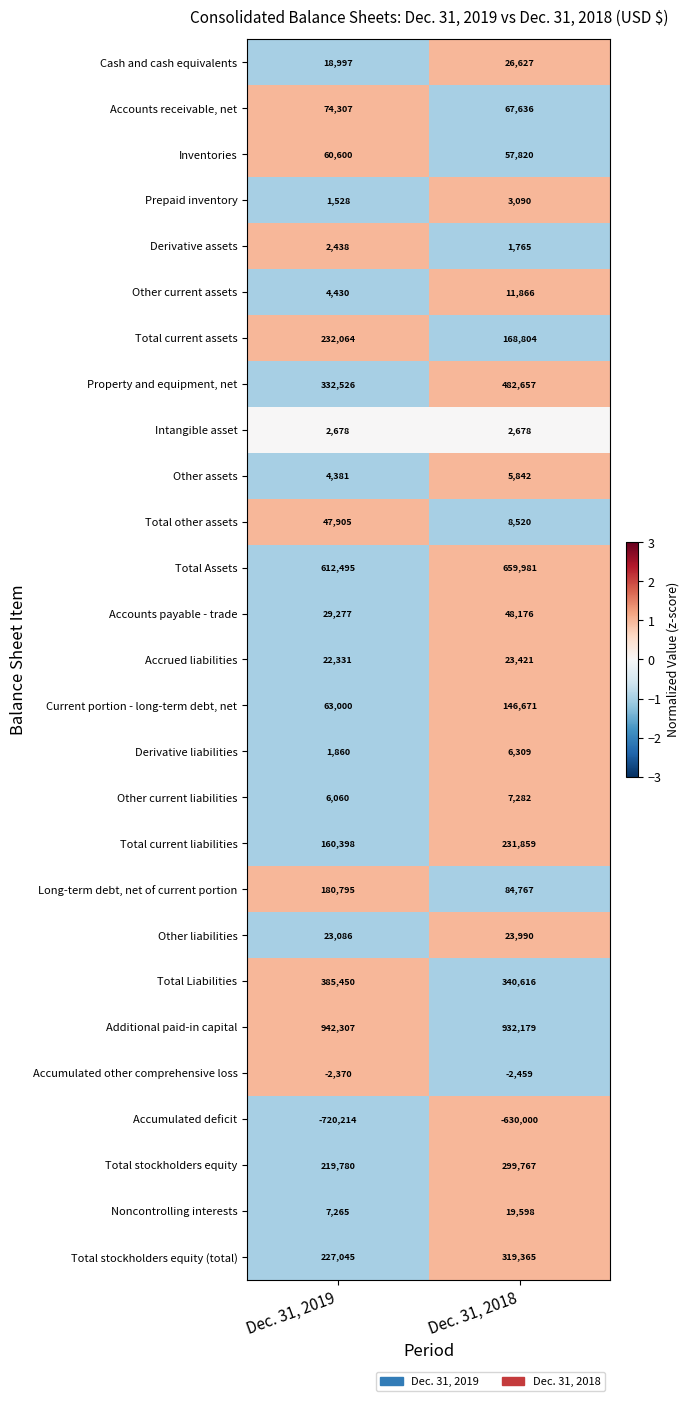

What is the highest value of the Long-term debt, net of current portion series?

180795